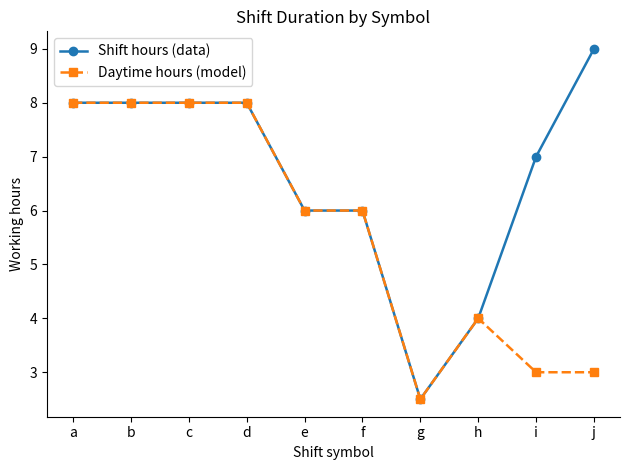

How many lines are shown in the chart?

2